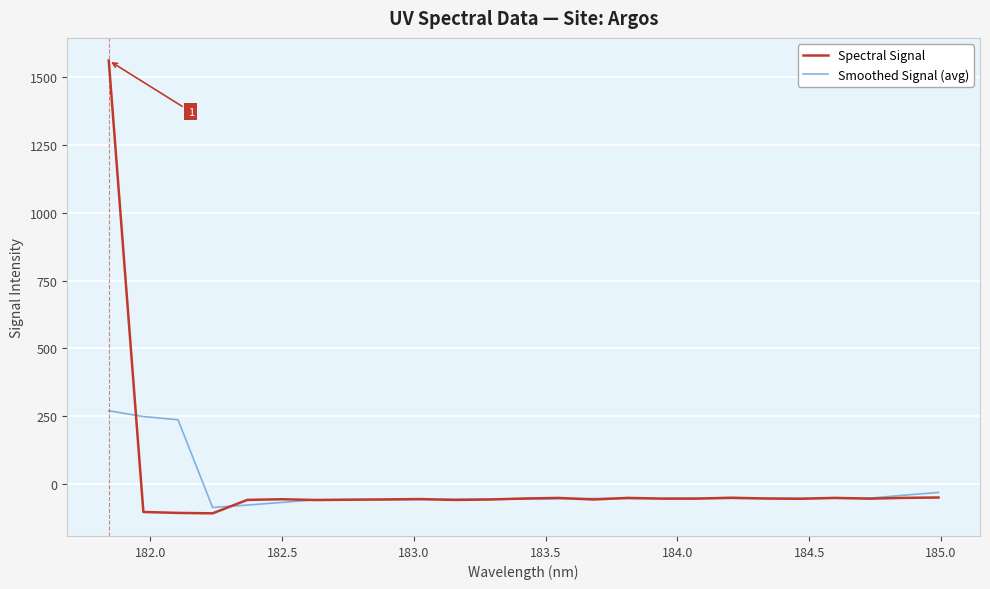

List the series in order of their peak value, highest first.

Spectral Signal, Smoothed Signal (avg)